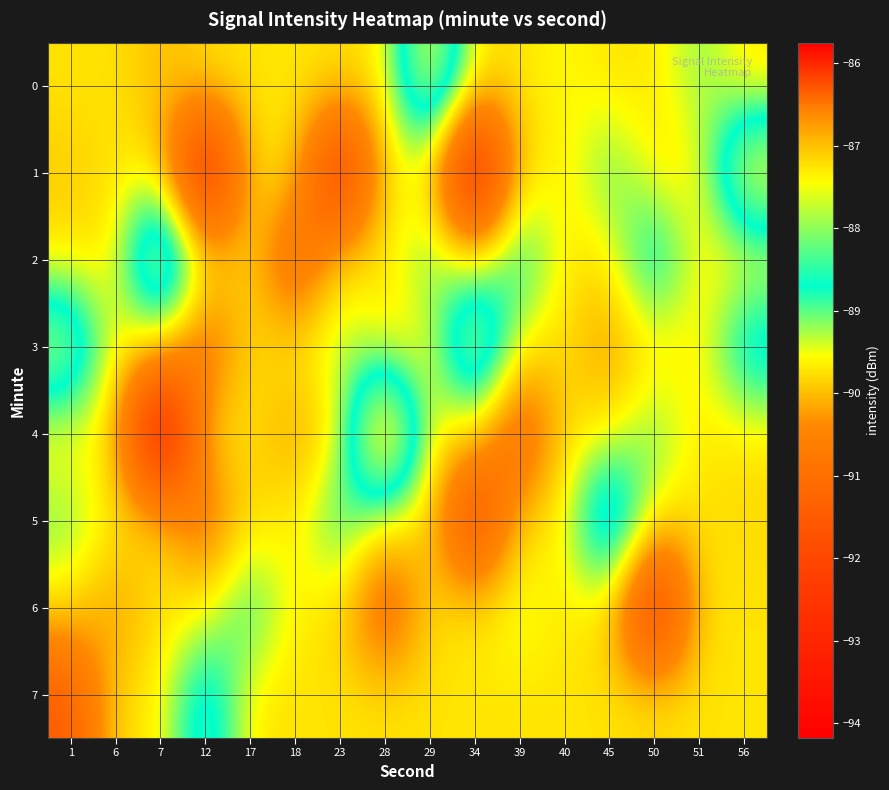

At 1, list the series in order from largest to smallest.

3, 5, 0, 2, 4, 6, 1, 7